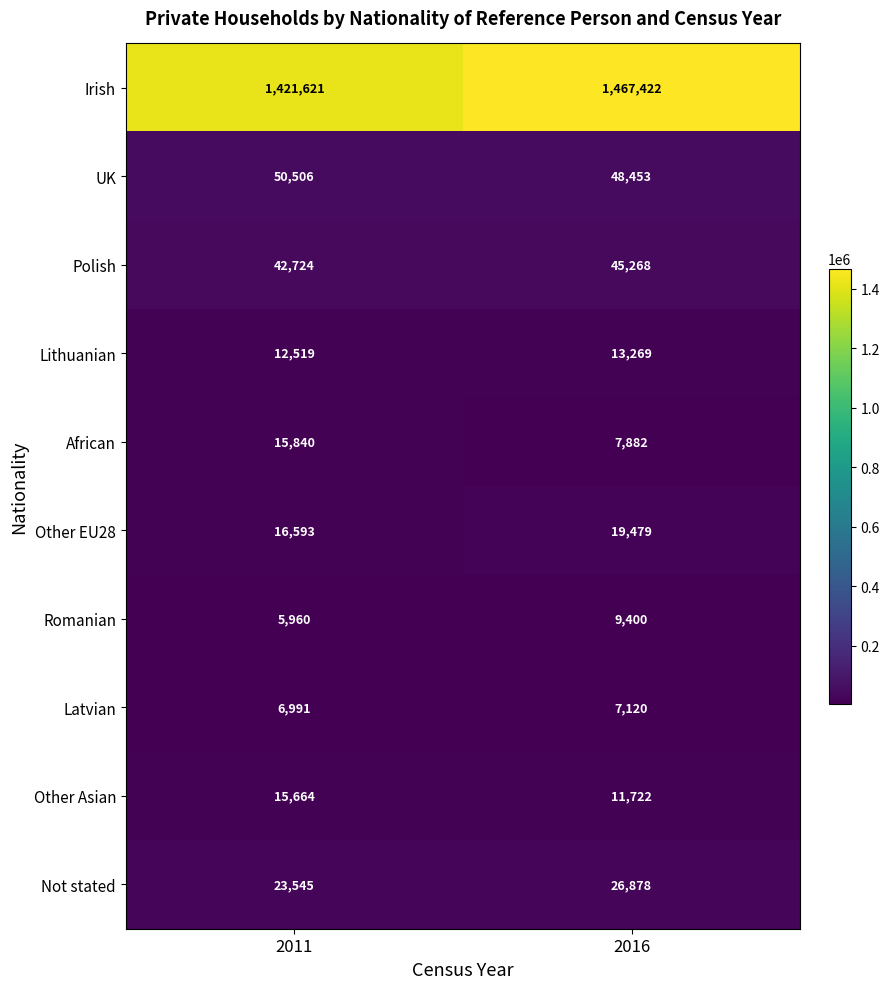

Which series has the largest range (max minus min)?

Irish